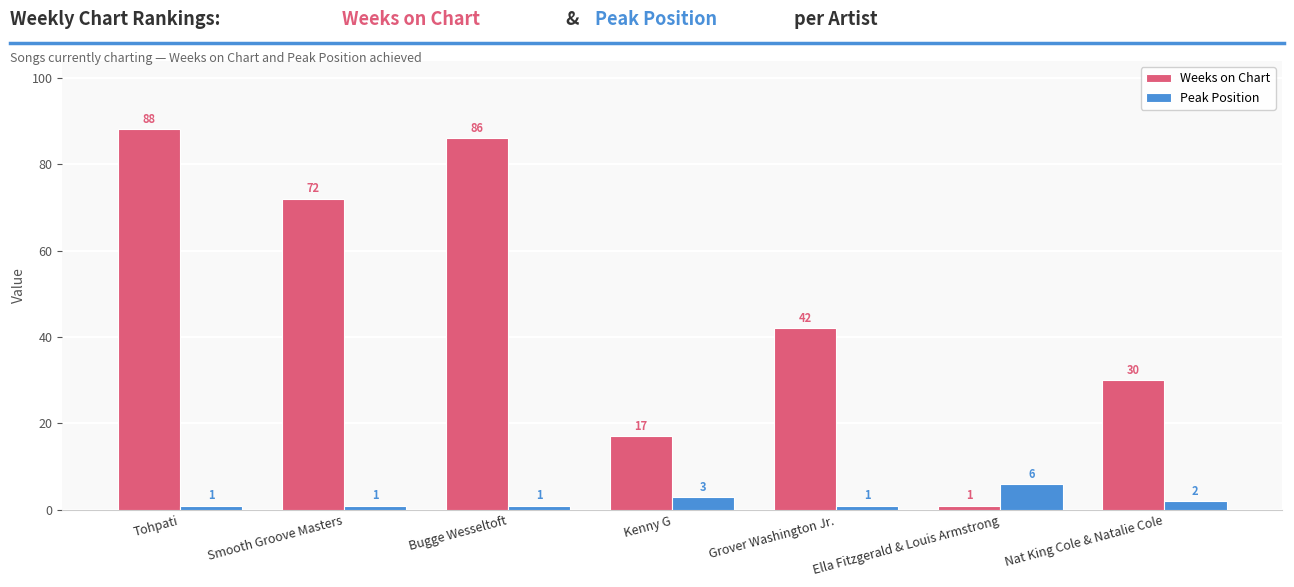

Does the chart contain any negative values?

No